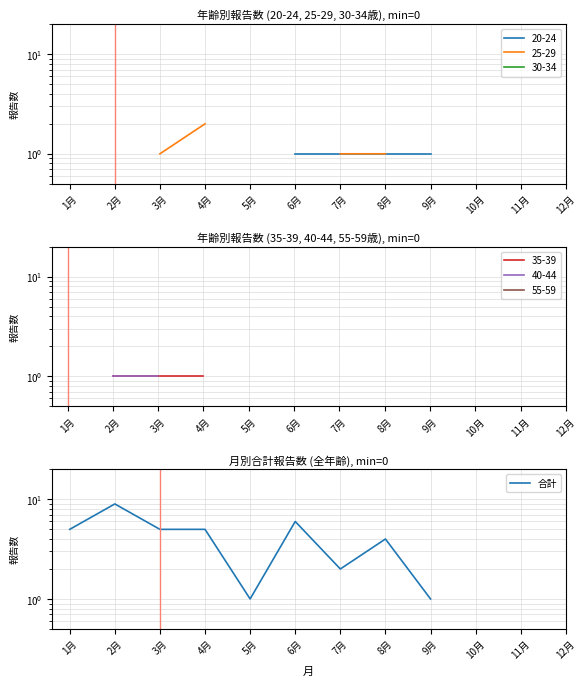

At which category does the chart reach its peak across all series?

2月